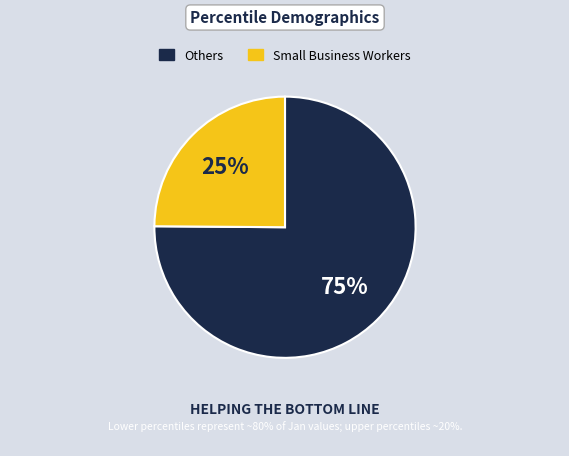

Is there a majority slice in this chart?

Yes